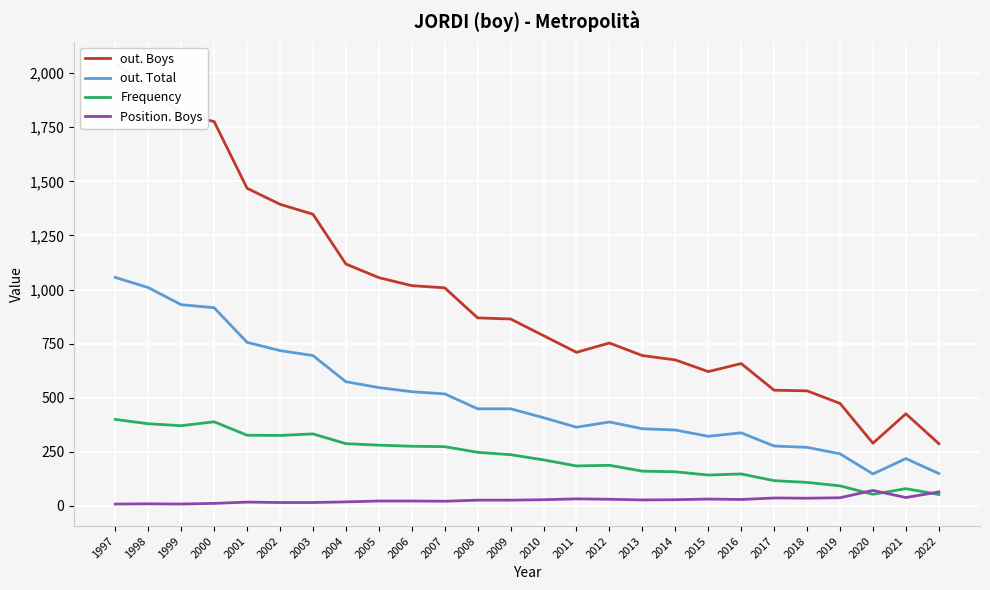

At which label does Frequency first exceed 237?

1997